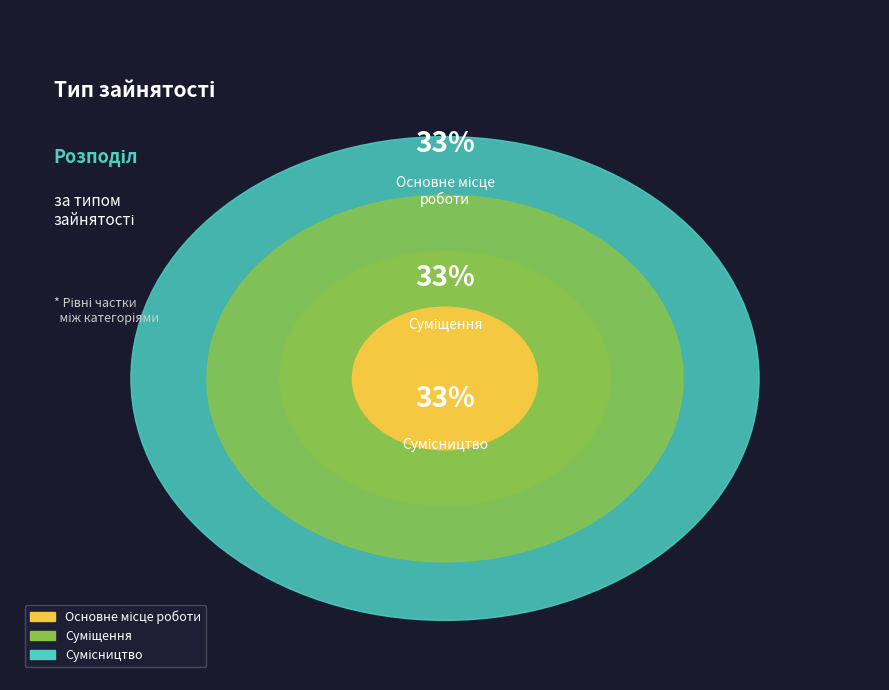

True or false: Сумісництво accounts for 55% of the total.

False